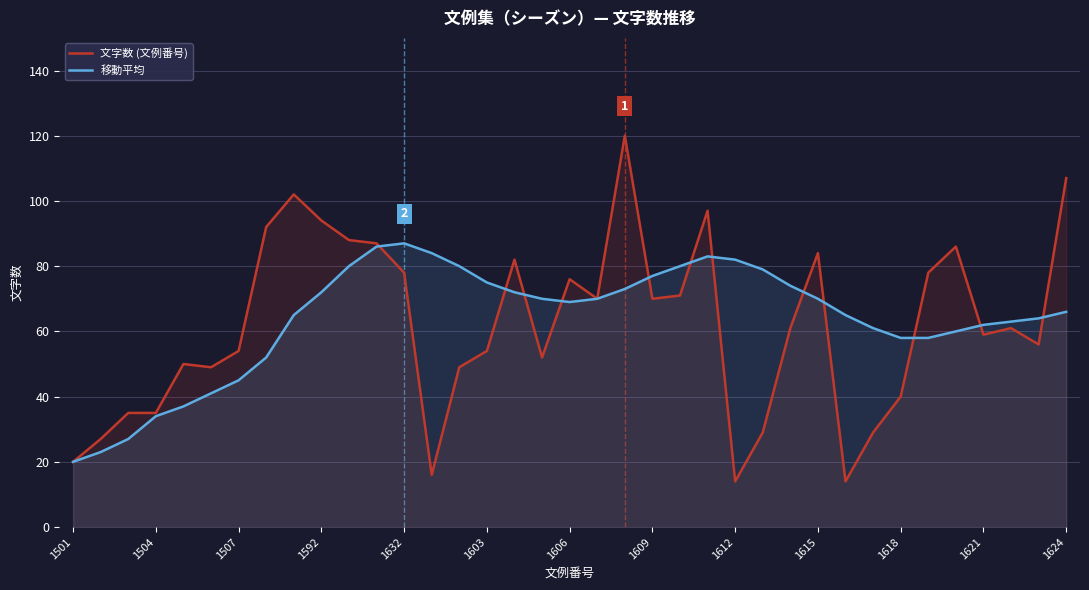

At how many categories does at least one series exceed 35?

33